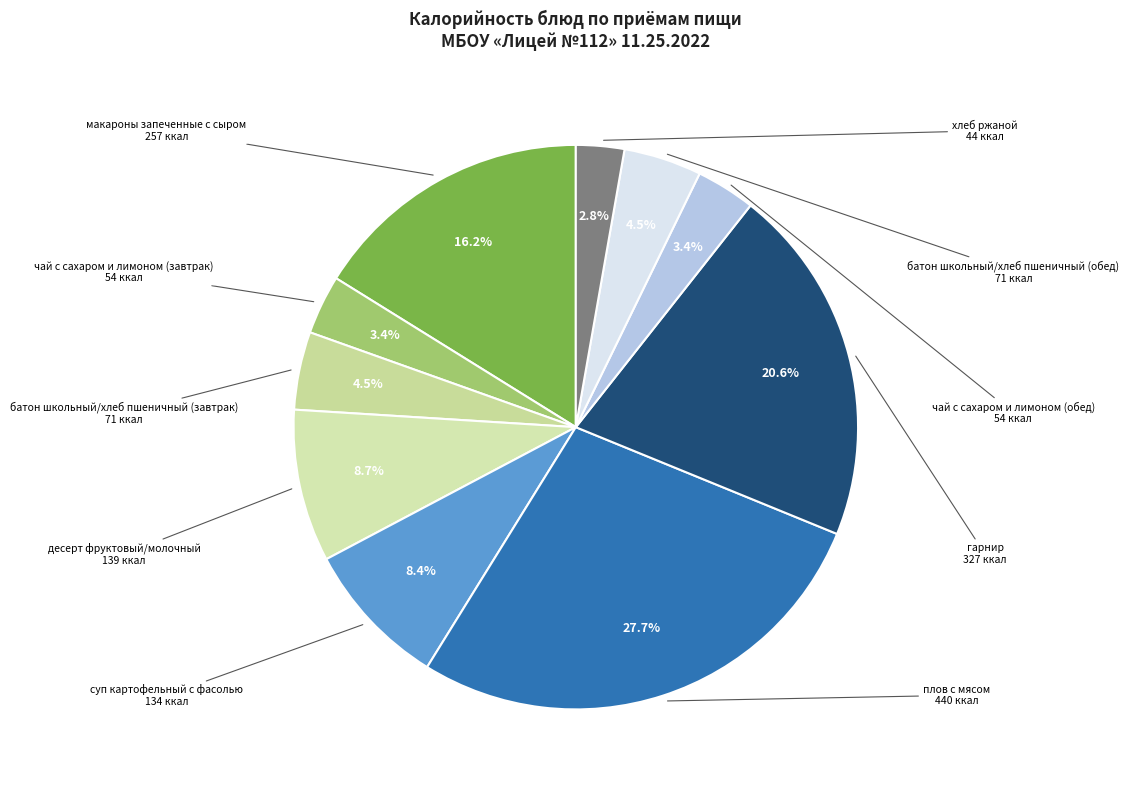

Count the number of slices in the pie.

10